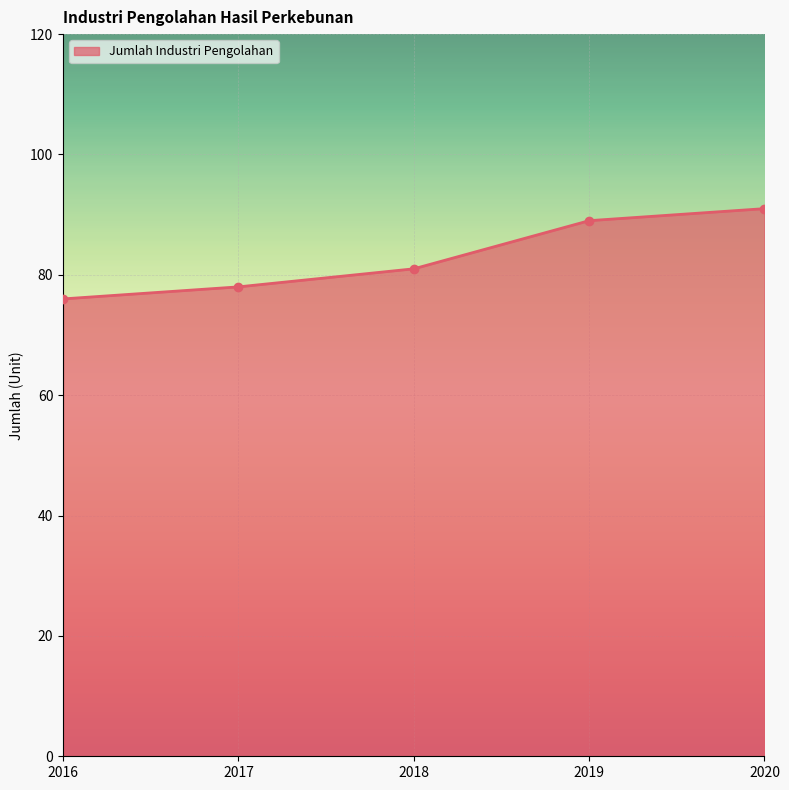

At which label is the value closest to 83?

2018